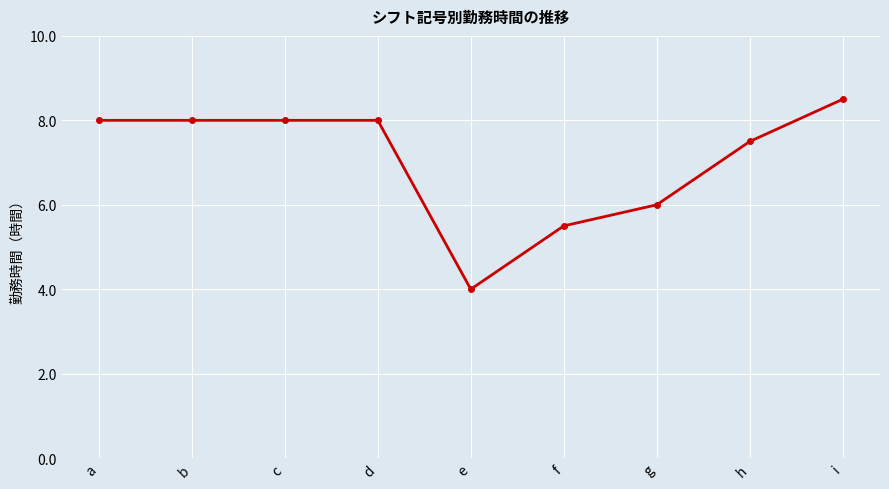

What is the ratio of the value at a to the value at g?

1.3